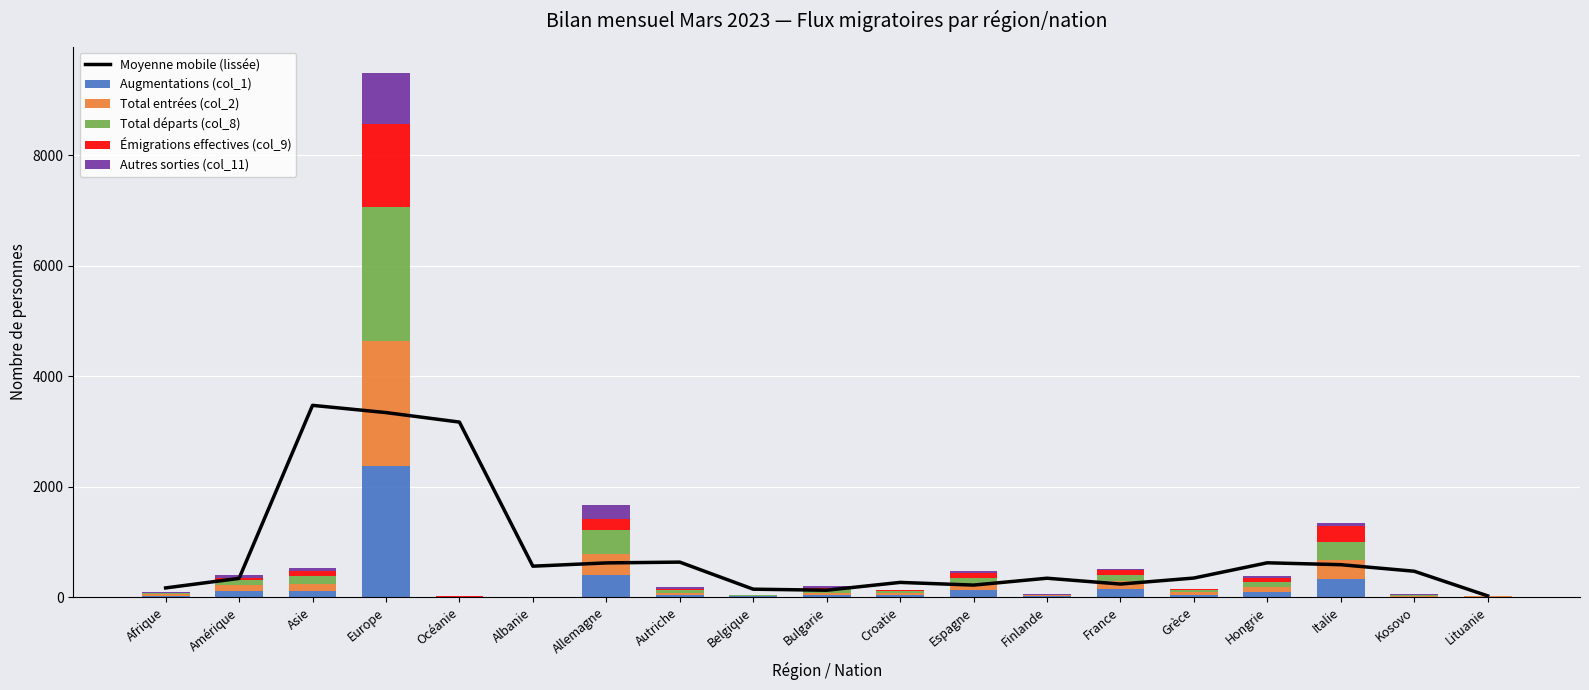

What is the value of the Total départs (col_8) bar at the 4th from the left?

2426.0